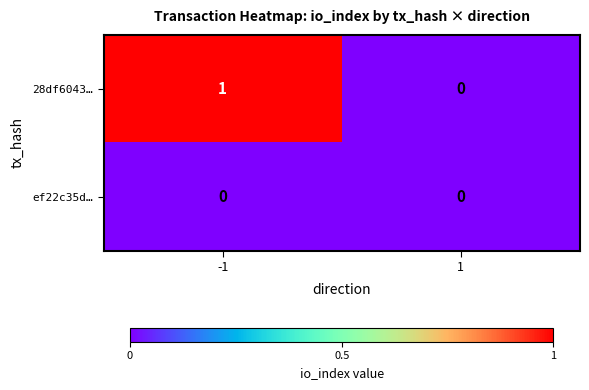

Which series has the largest range (max minus min)?

28df6043…